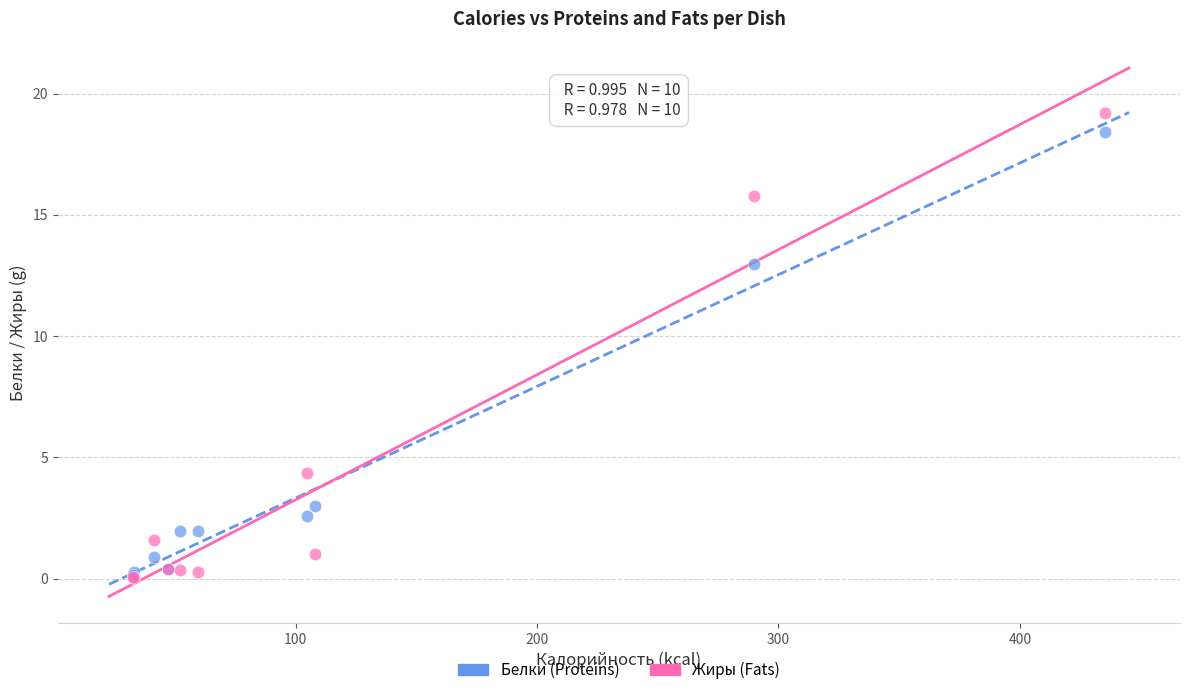

Which series contains the highest Y value?

Жиры (Fats)